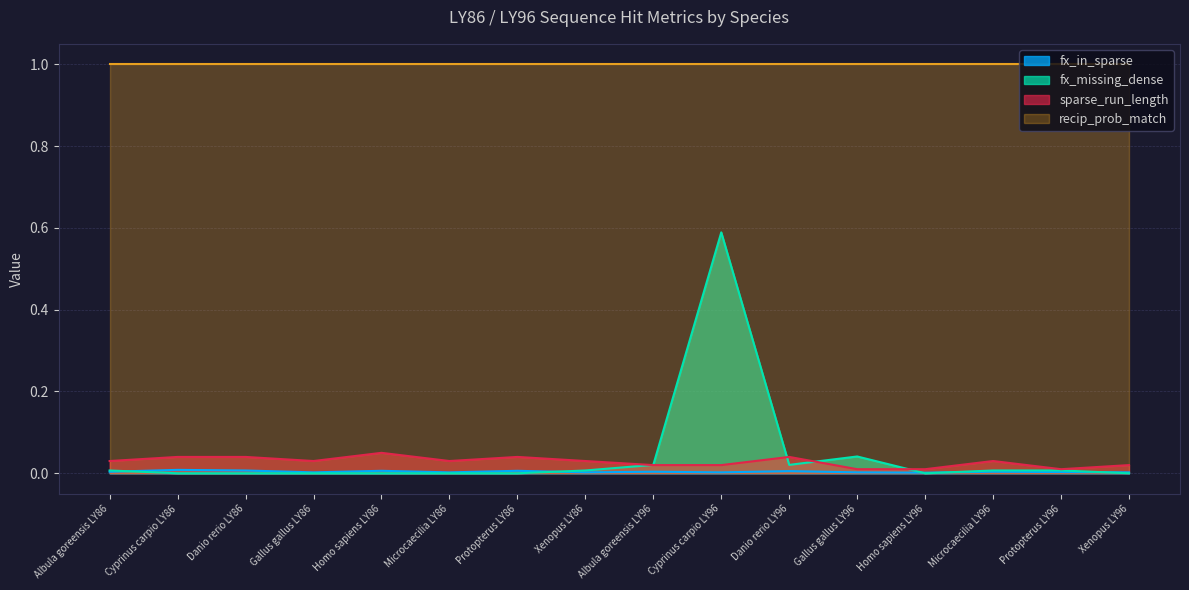

Between Cyprinus carpio LY86 and Cyprinus carpio LY96, which is larger?

Cyprinus carpio LY86